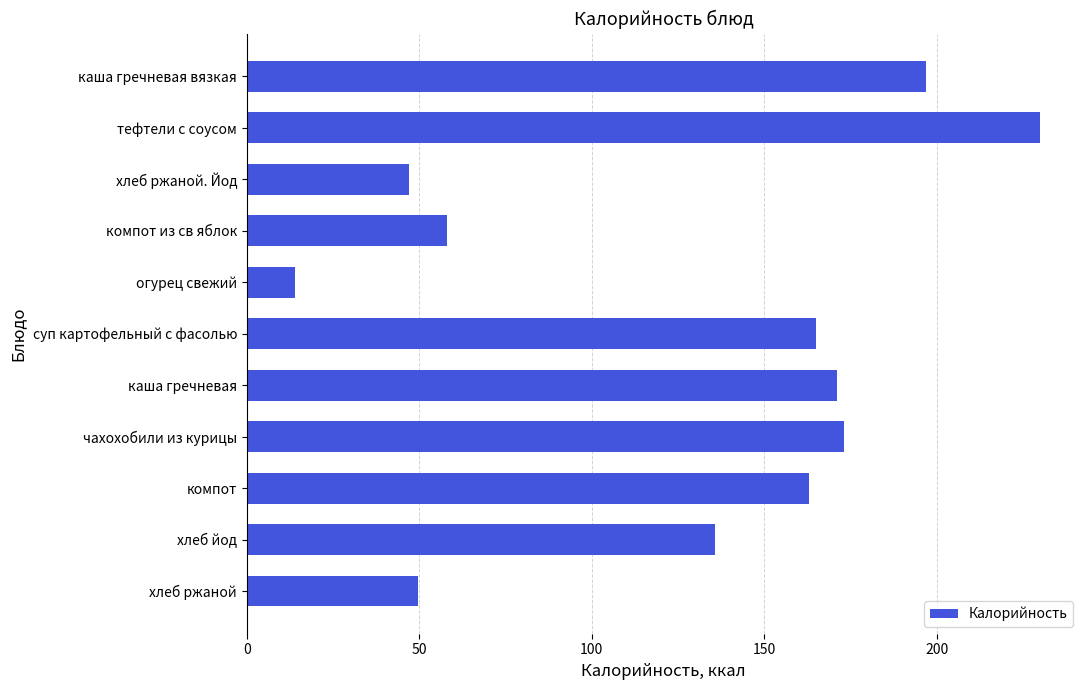

What is the value of the 8th bar from the top?

173.0